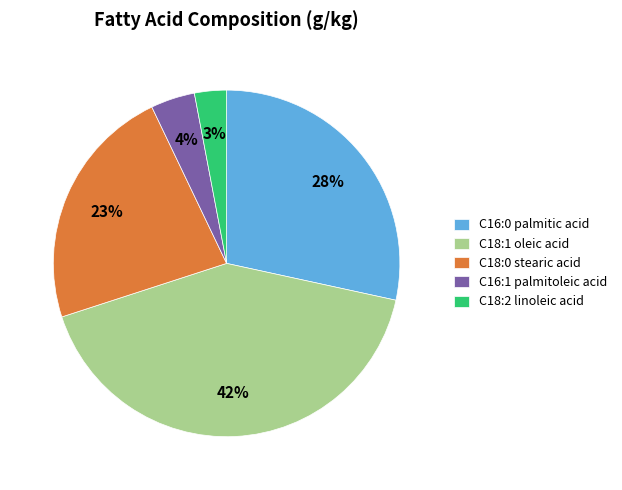

Is there any slice that represents more than half of the pie?

No